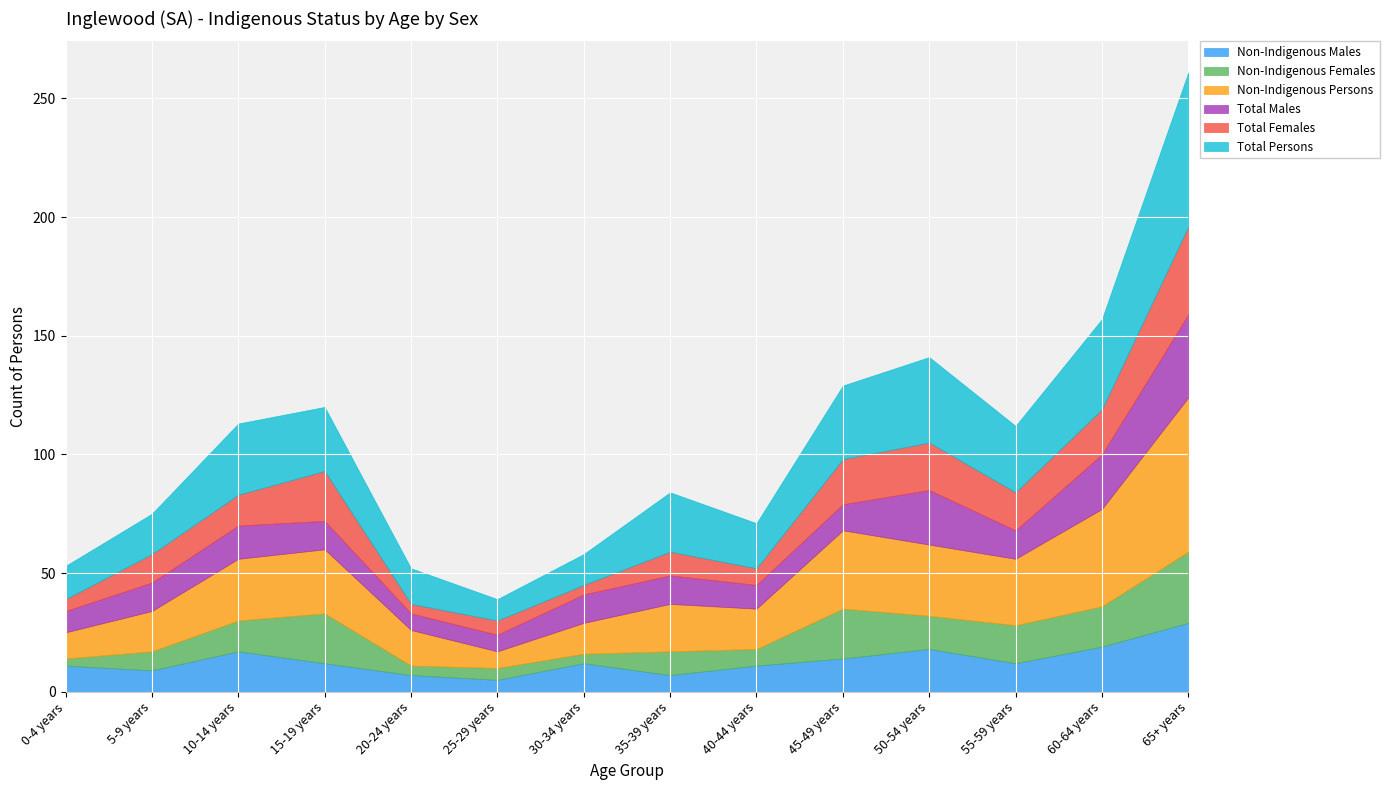

What is the difference between the Non-Indigenous Persons values at 20-24 years and 30-34 years?

2